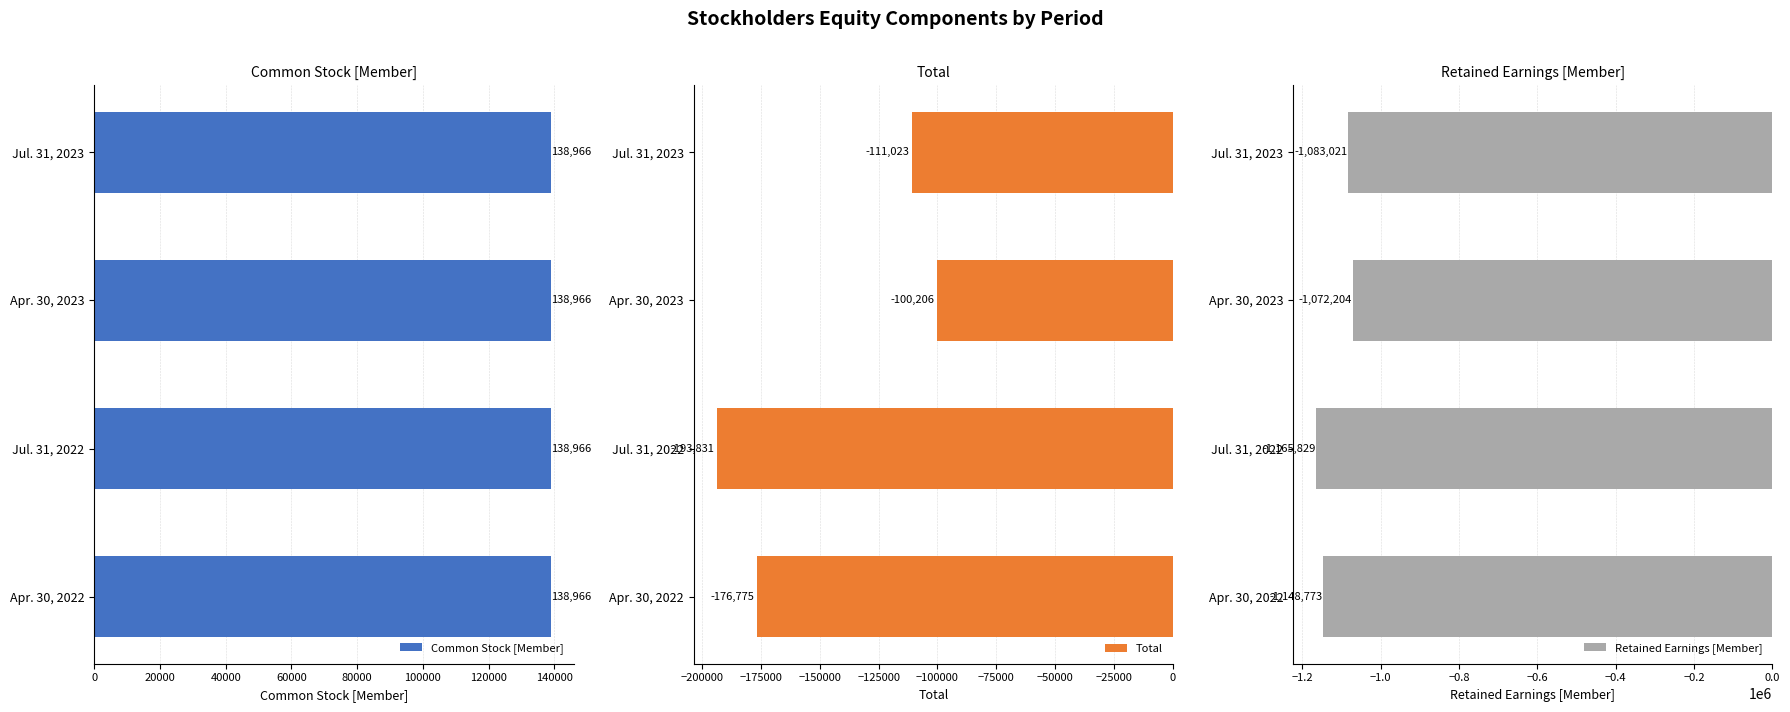

How many groups of bars are there?

4